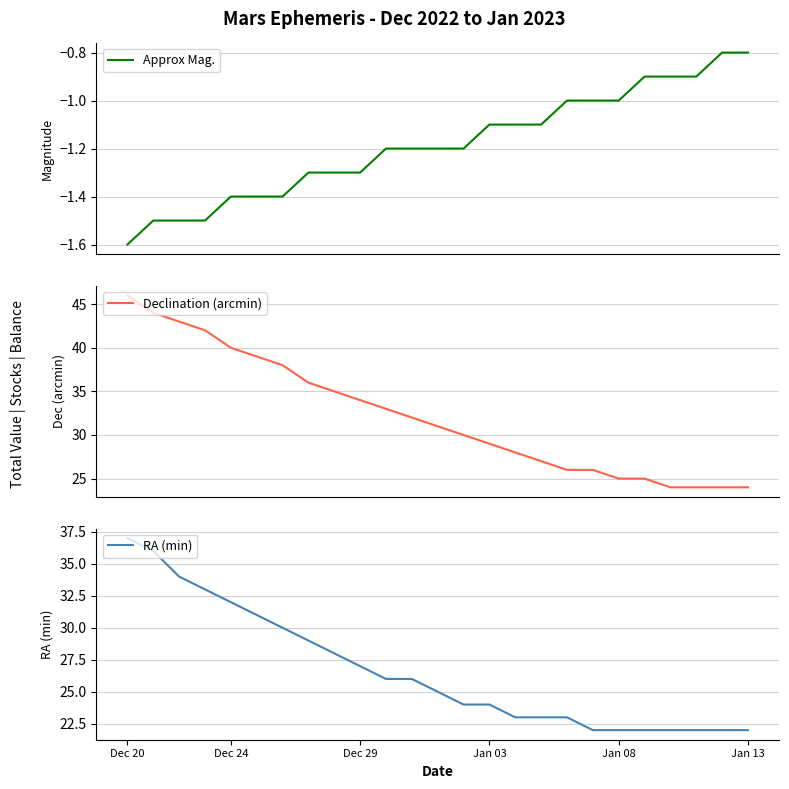

What is the spread (max minus min) of values at 18?

27.0